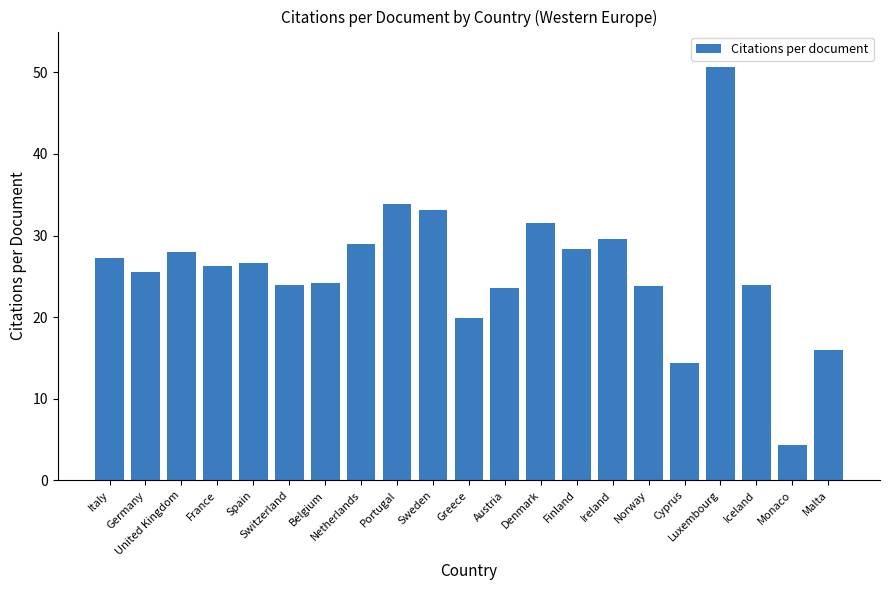

What is the maximum value shown in the chart?

50.6